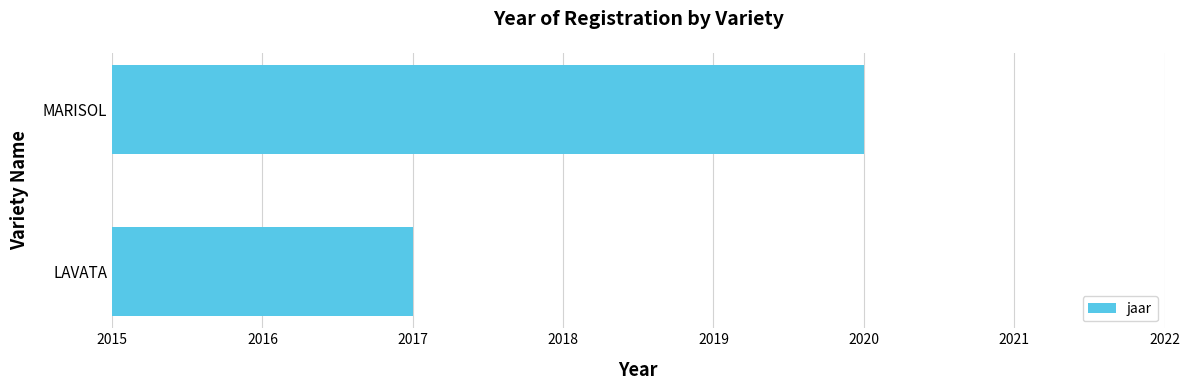

Approximately how many times larger is the value at LAVATA compared to MARISOL?

1.0